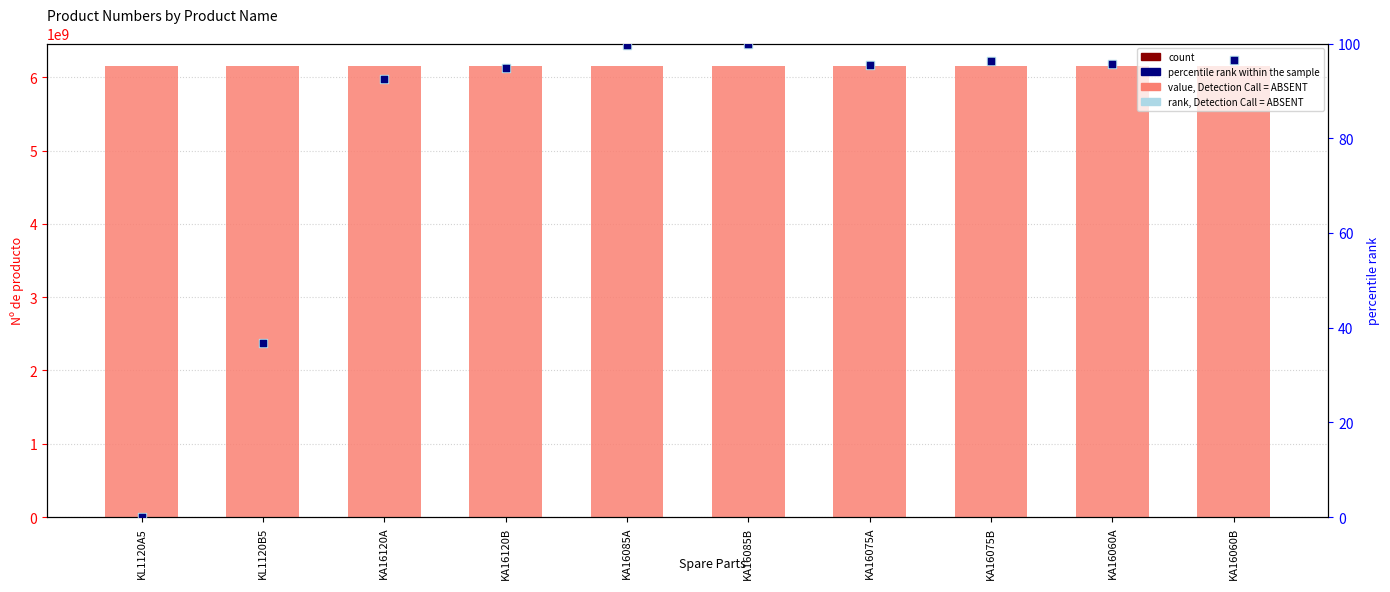

Which series has the widest spread of Y values?

count